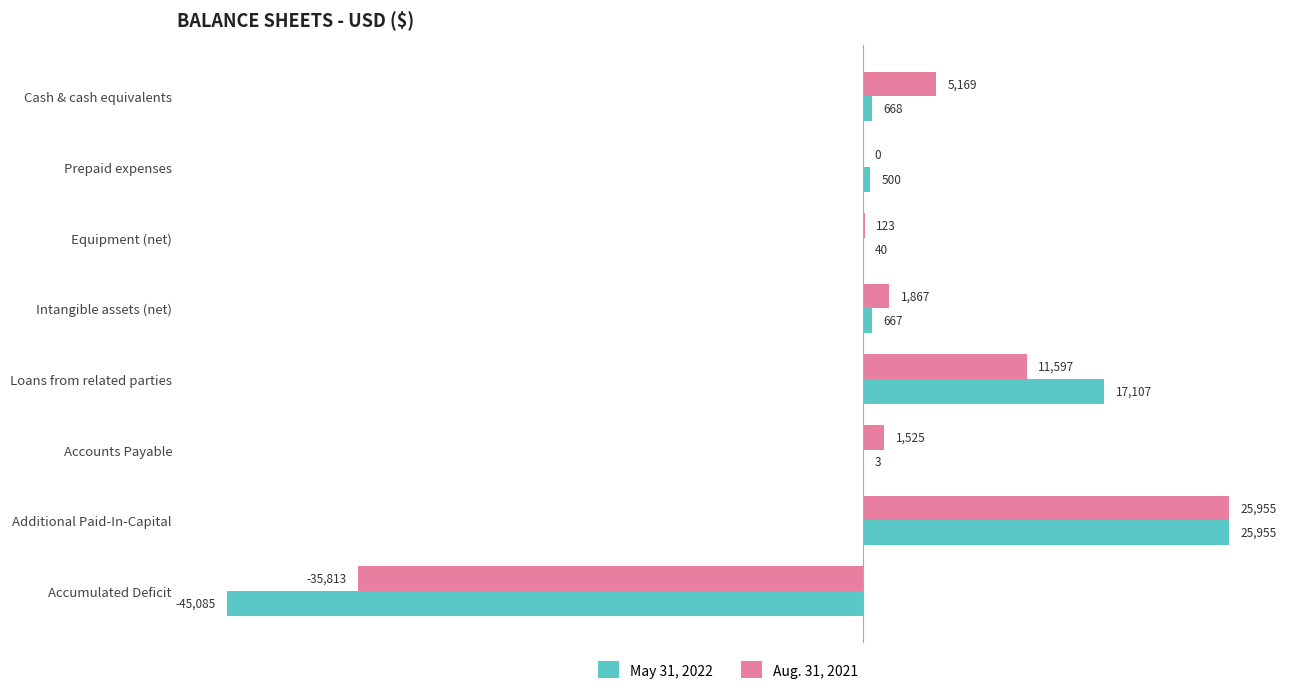

The May 31, 2022 series shows 17107 at Loans from related parties. True or false?

True